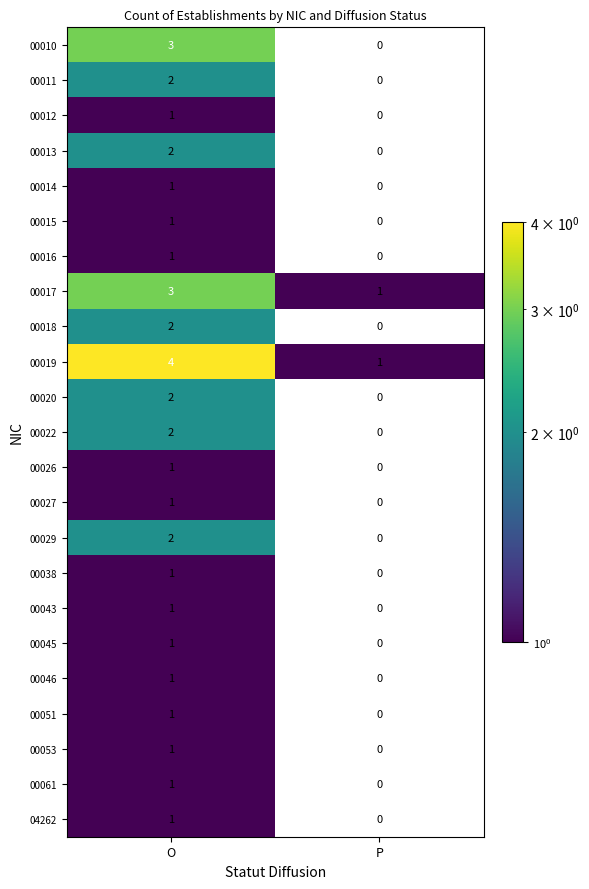

Which series has the largest total across all categories?

00019